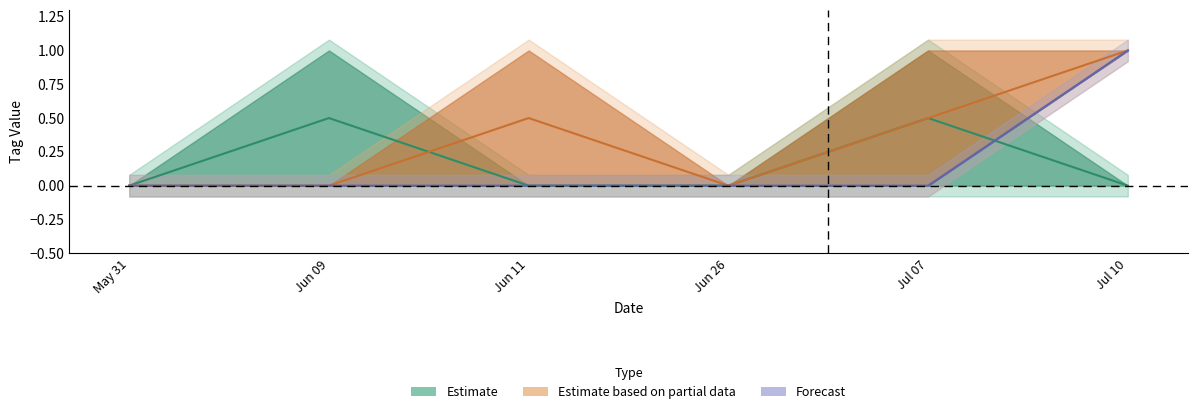

At which category does the chart reach its peak across all series?

2023-06-09